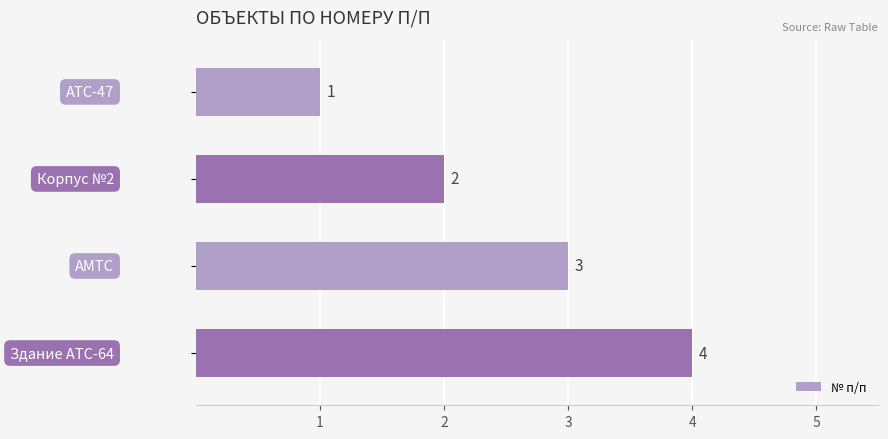

Count the values in the range 2 to 4.

3